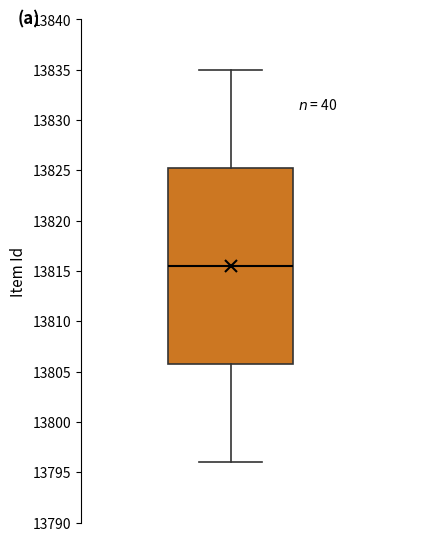

Transcribe this box plot: give where the median line is, the range the box spans, and where the two whiskers end, as read against the y-axis. The values are not printed on the chart, so give them approximately, as read against the axis.

median 13815.5, box 13806.0 to 13825.5, whiskers 13796.0 to 13835.0